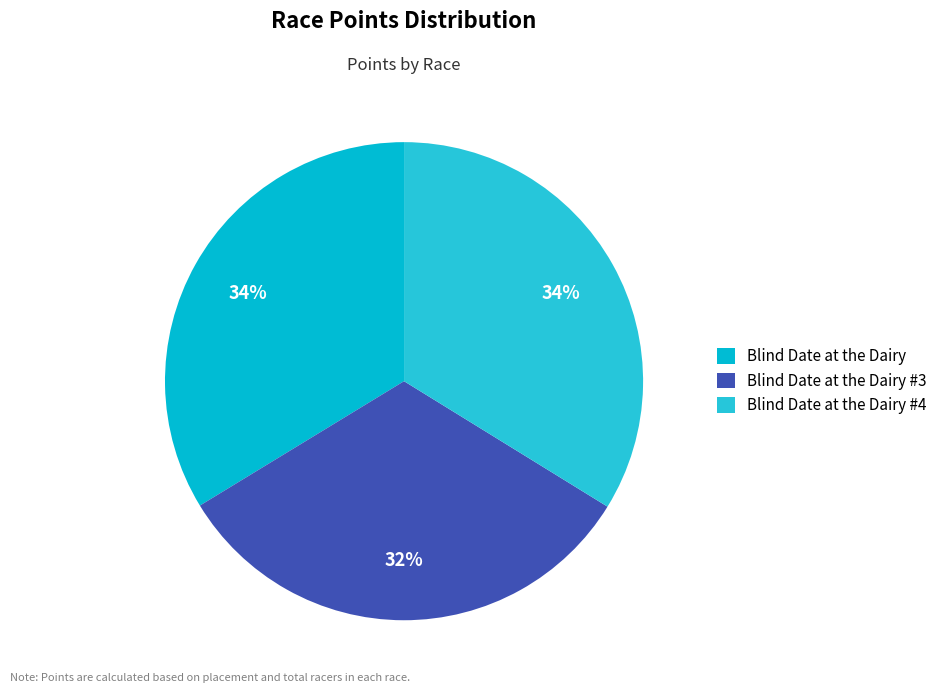

True or false: Blind Date at the Dairy accounts for 34% of the total.

True